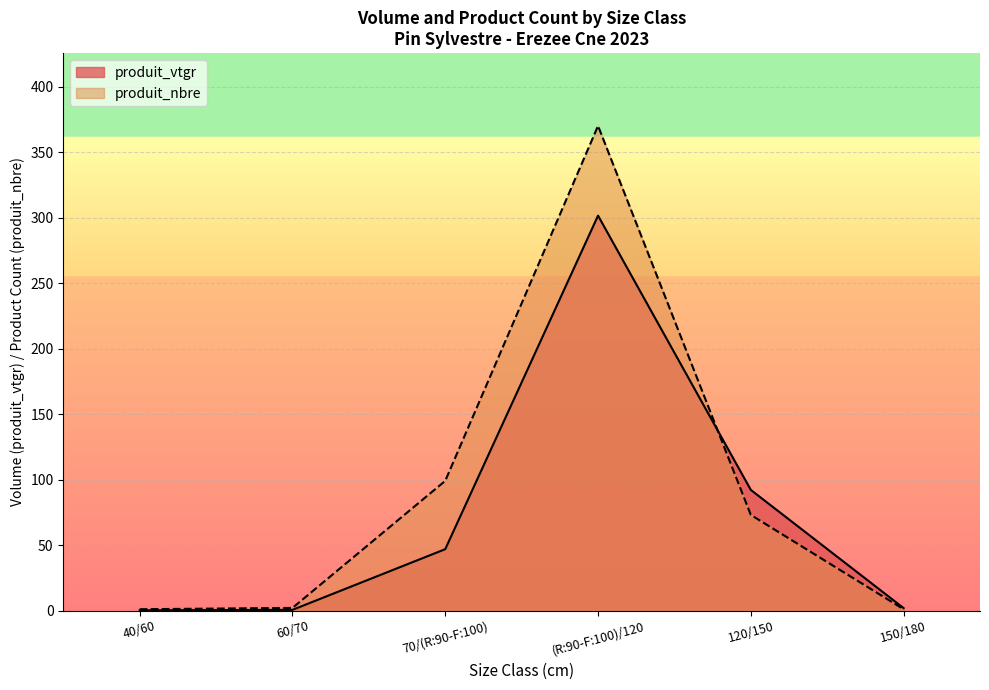

What is the value of the produit_nbre point at the 3rd from the left?

99.0